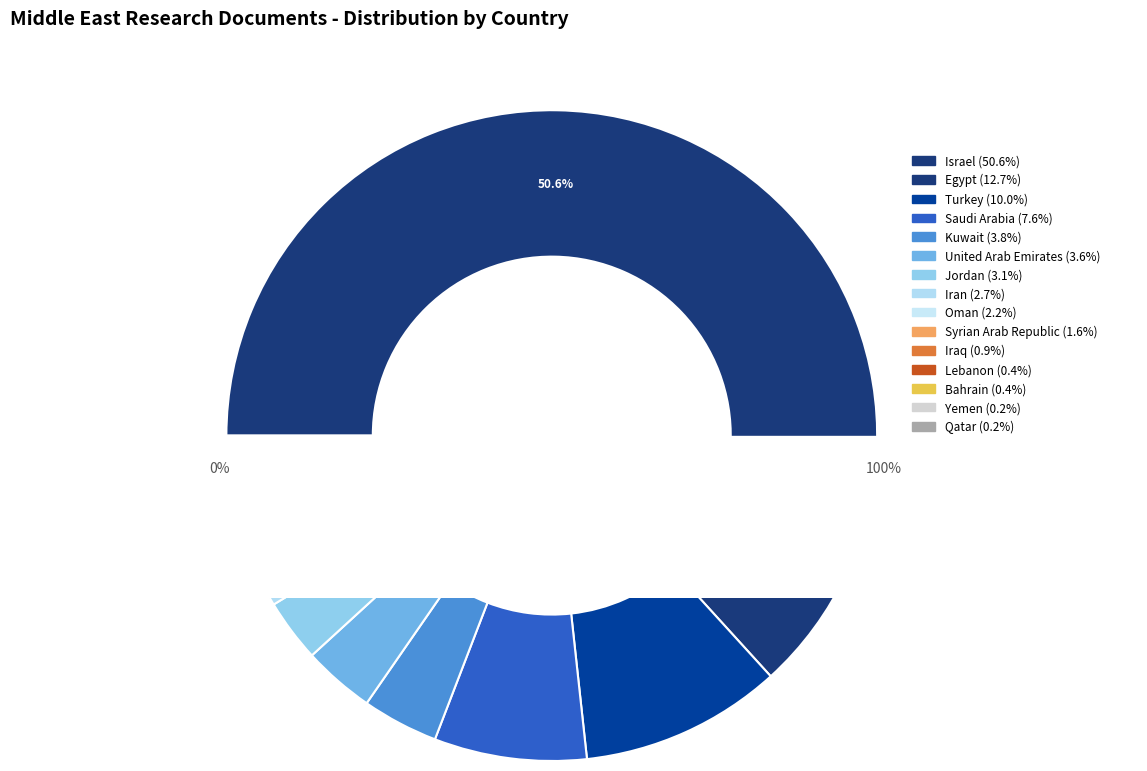

To the nearest percent, what is the difference between the largest and smallest slice percentages?

50%